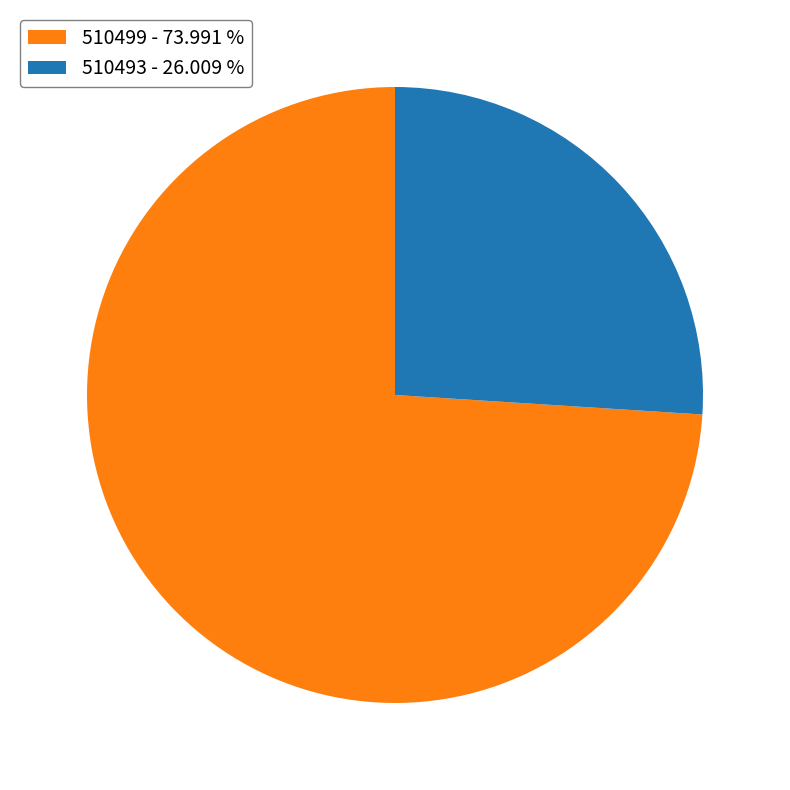

Rank the categories by value from lowest to highest.

510493, 510499